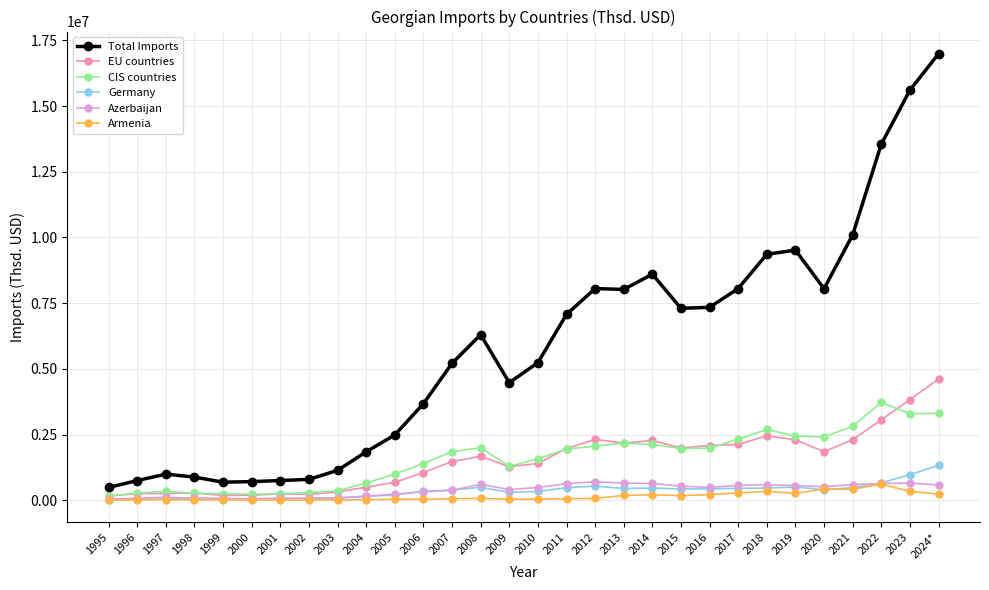

True or false: Germany and Total Imports cross at least once.

False